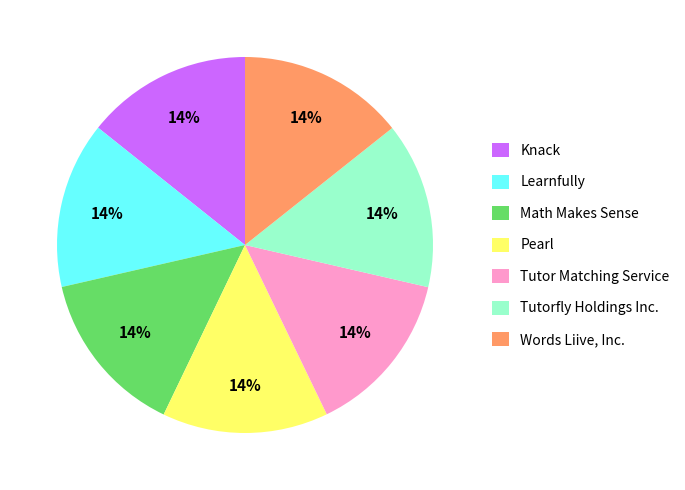

What percentage is the Knack slice, to the nearest percent?

14%